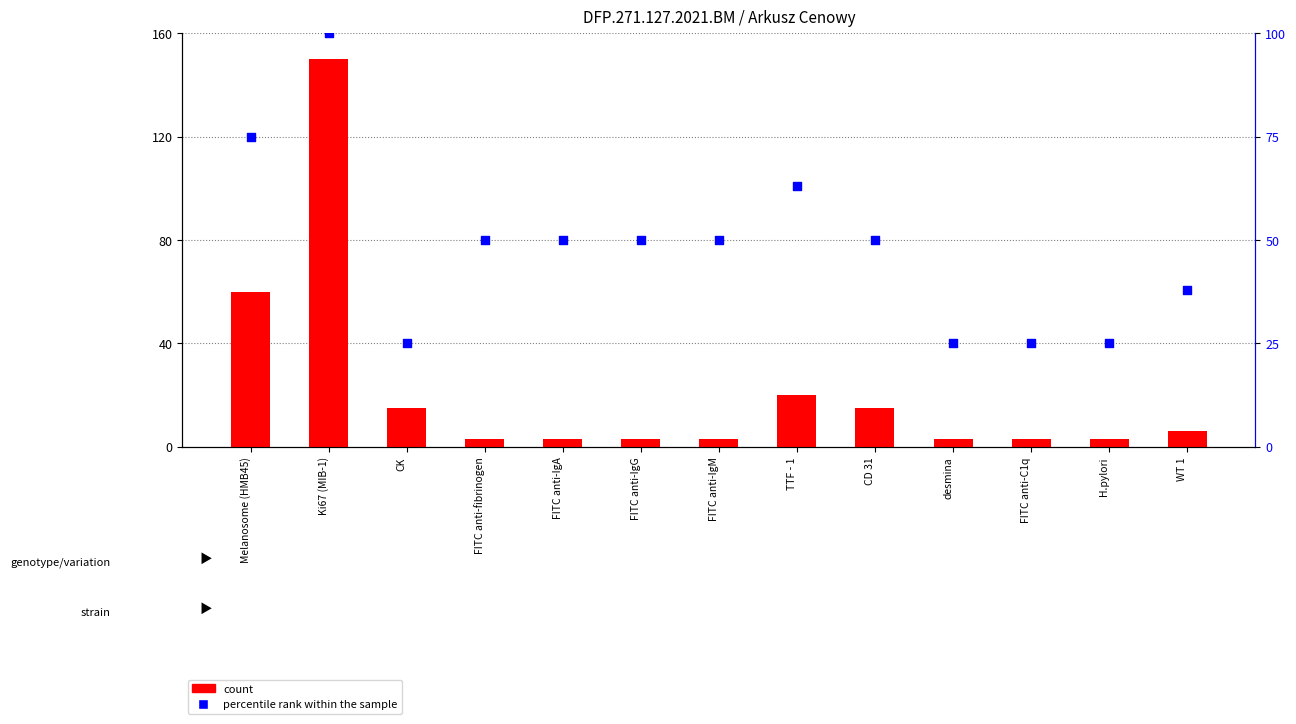

What are all the series names shown in the legend?

count, percentile rank within the sample